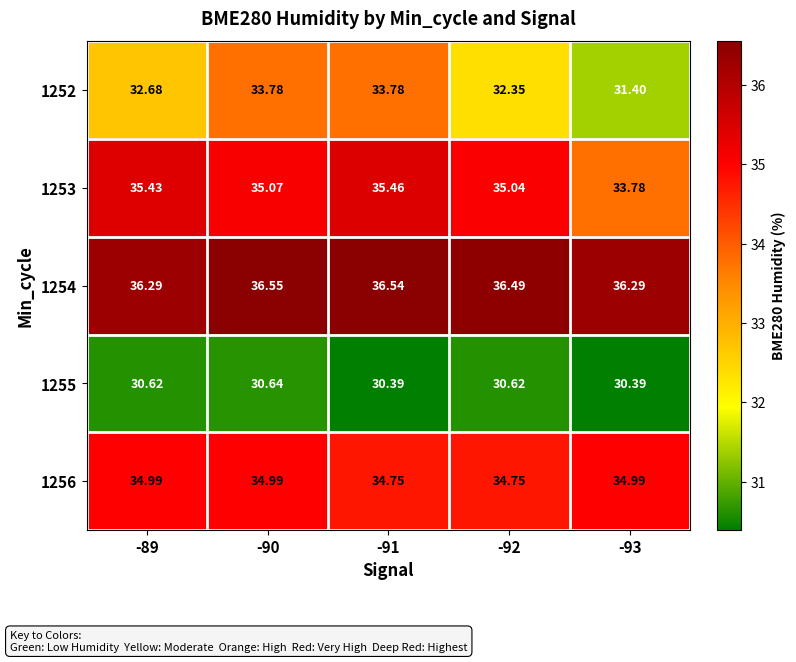

How many categories are shown in the chart?

5